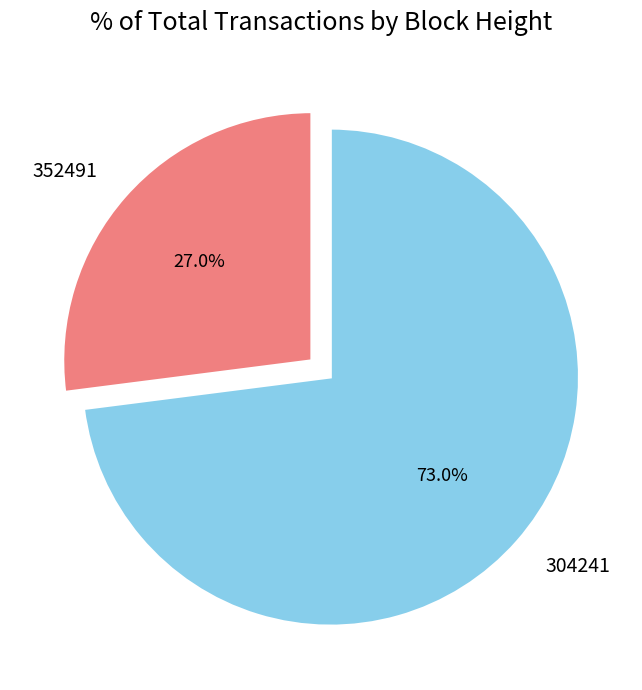

The 304241 slice represents 73% of the pie. True or false?

True